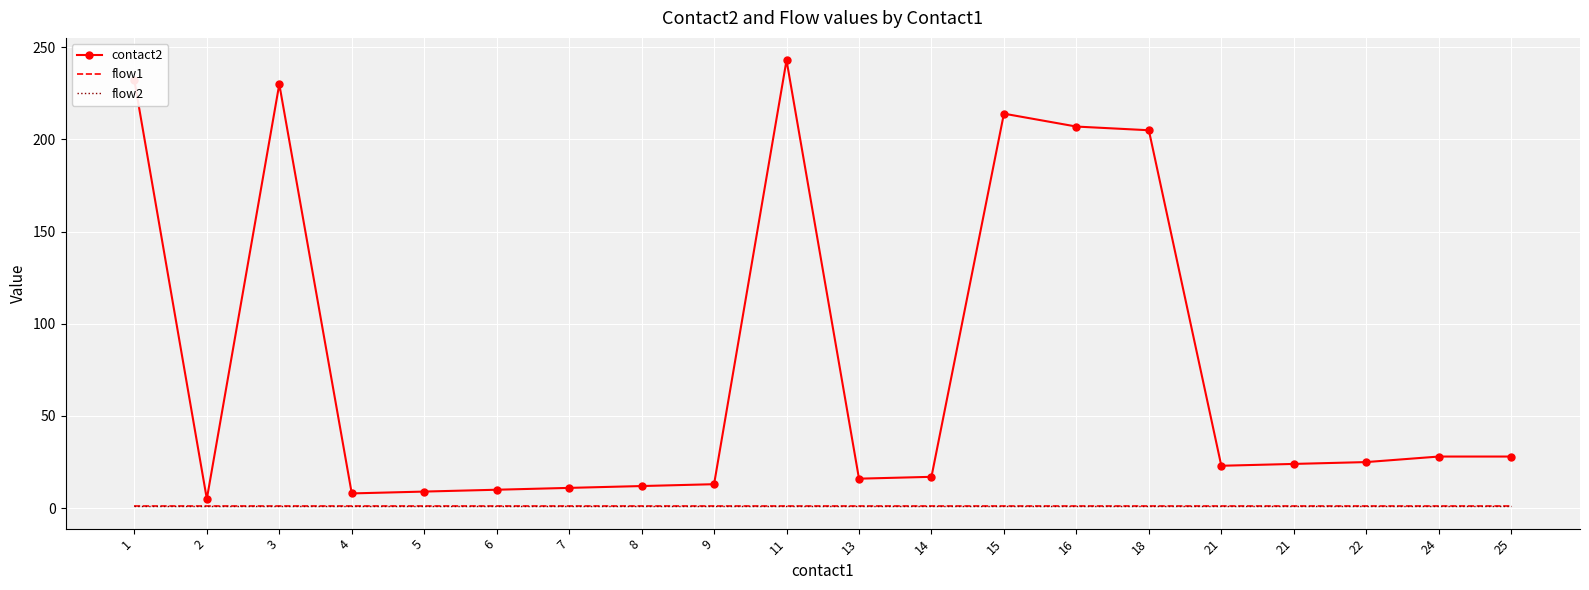

Count the number of categories in the chart.

20